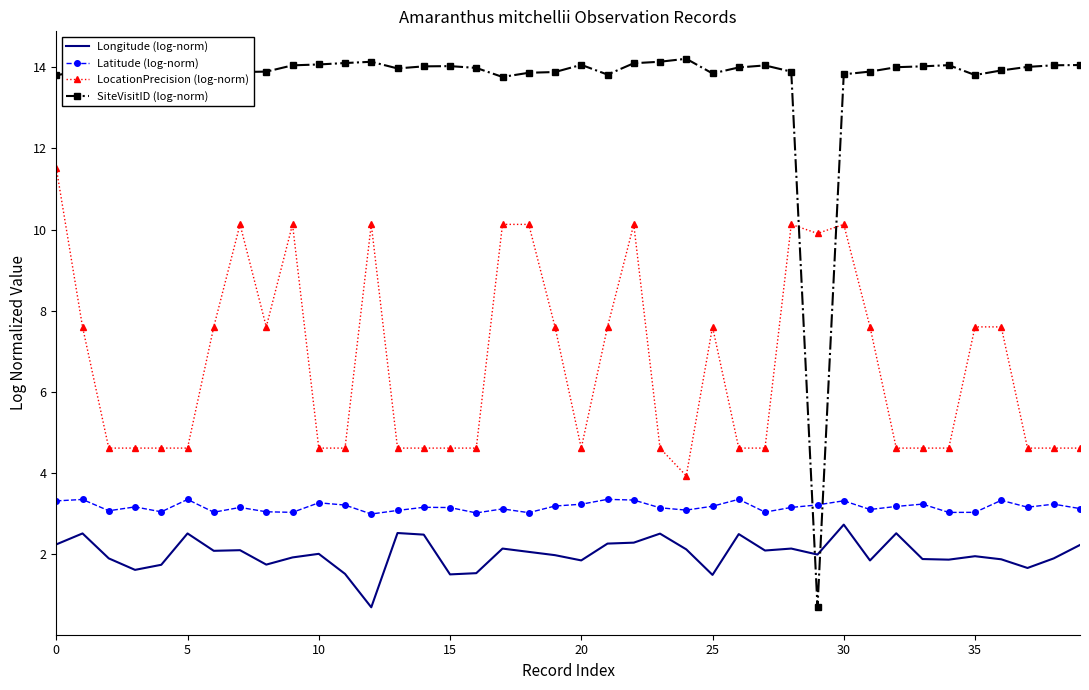

What is the maximum value for SiteVisitID (log-norm)?

14.2